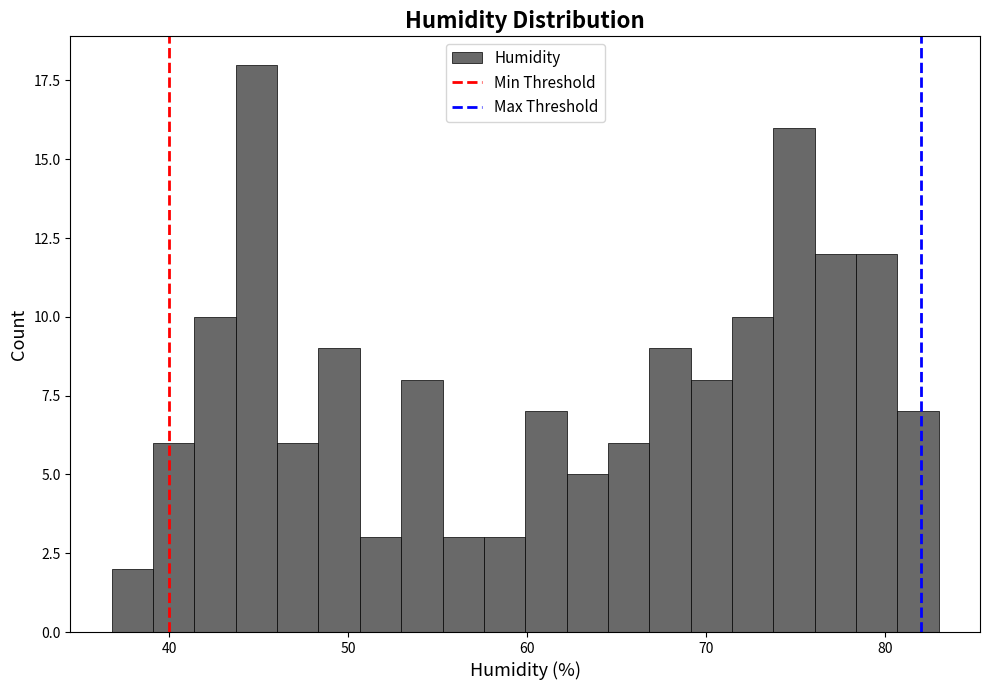

Around what value on the x-axis is the tallest bar? Give the approximate position of its centre, as read against the axis.

45